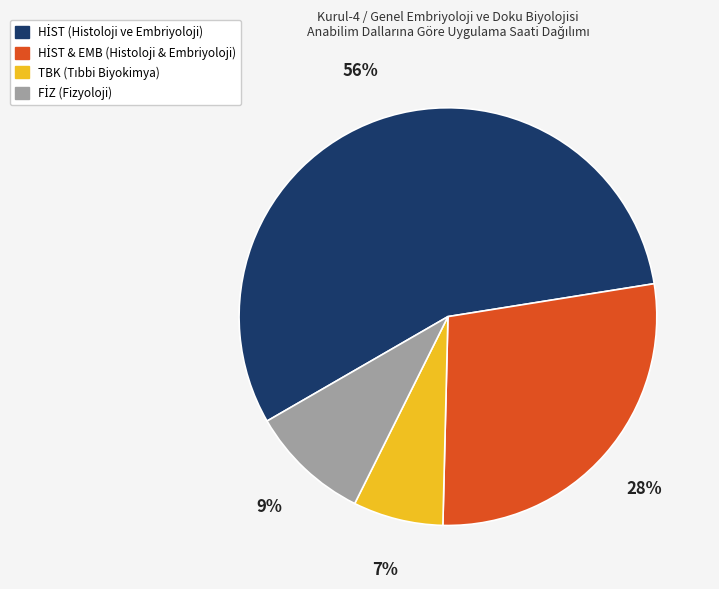

To the nearest percent, what is the average slice percentage?

25%